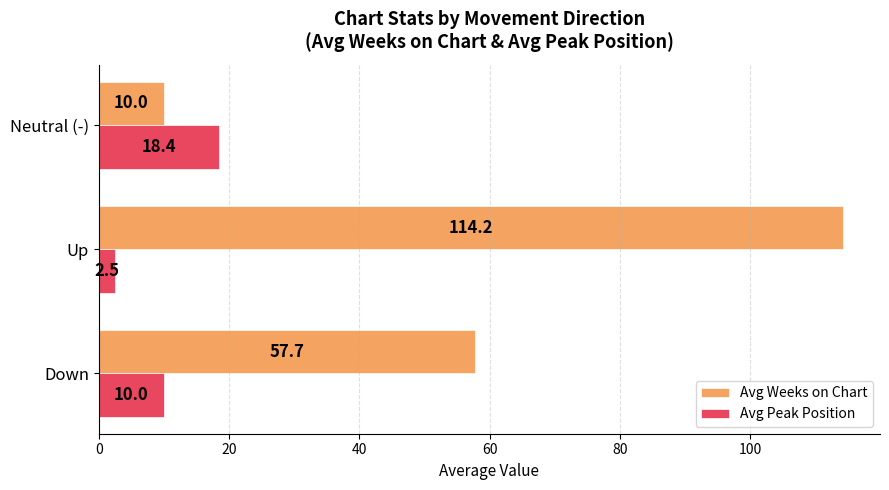

The value of Avg Weeks on Chart at Down is 33.7. True or false?

False